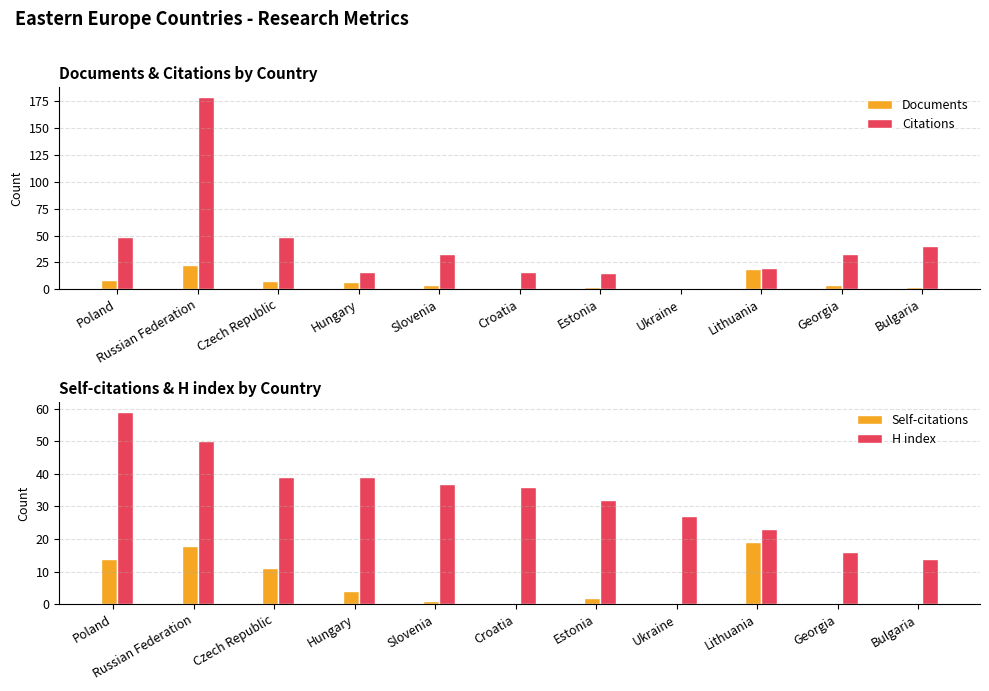

How many data points in Citations are less than 33?

5